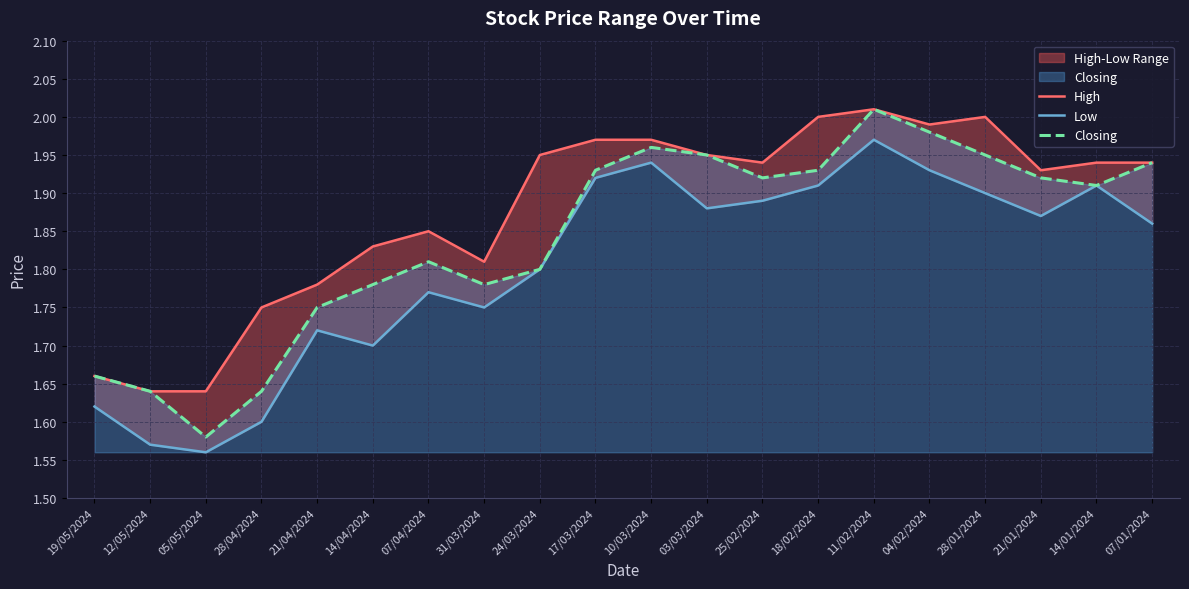

Is it true that High equals 2.0 at 10/03/2024?

True